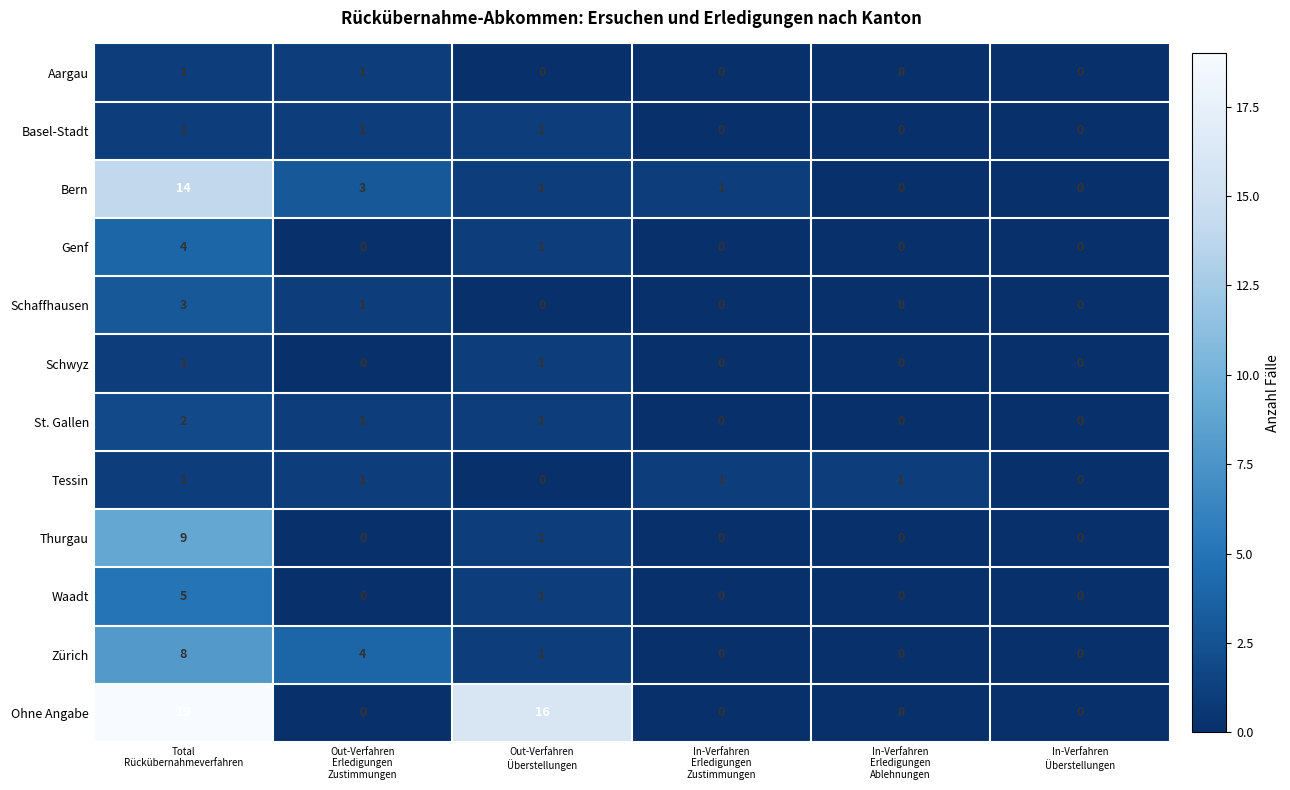

Which series has the widest spread of values?

Ohne Angabe